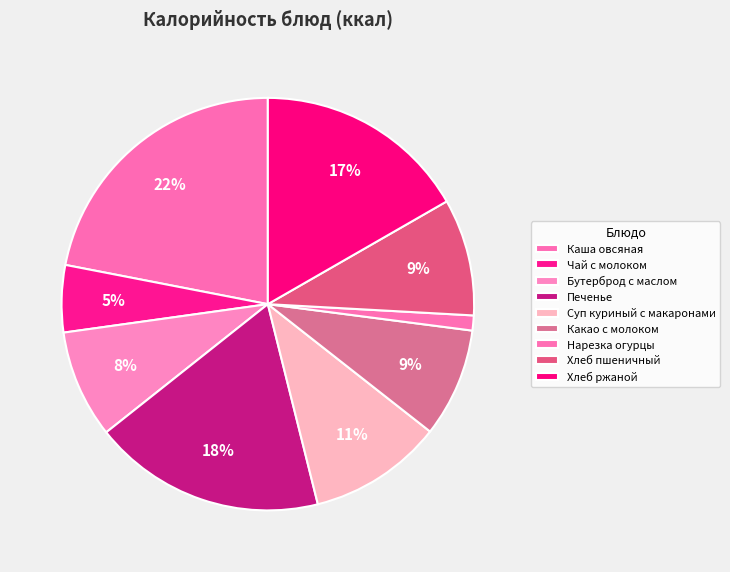

Which category has the smallest portion of the pie?

Нарезка огурцы